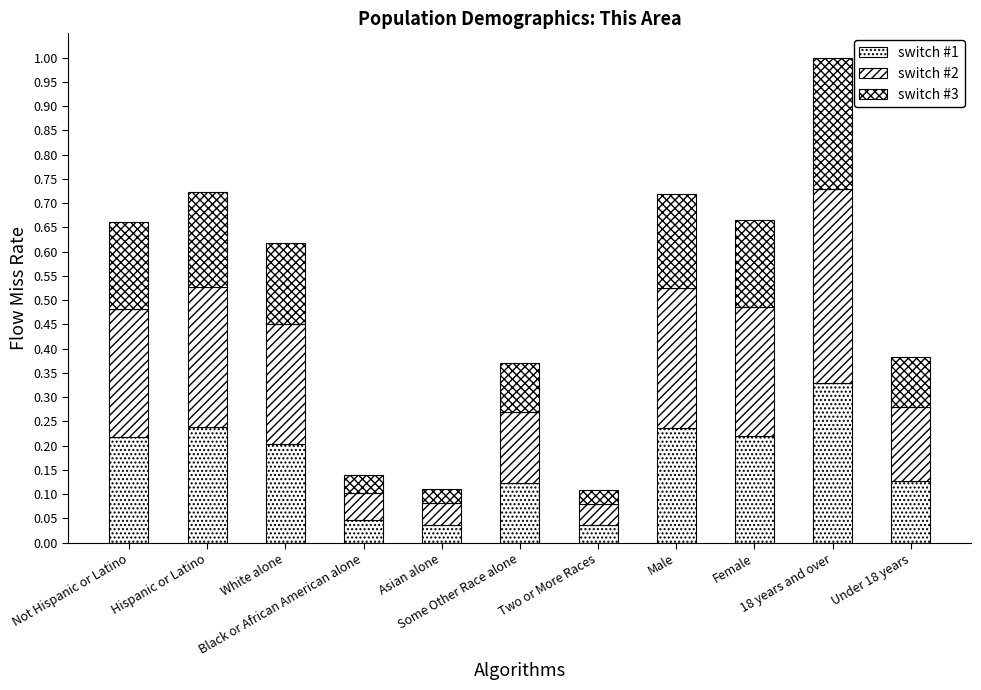

Which series has the largest range (max minus min)?

switch #2